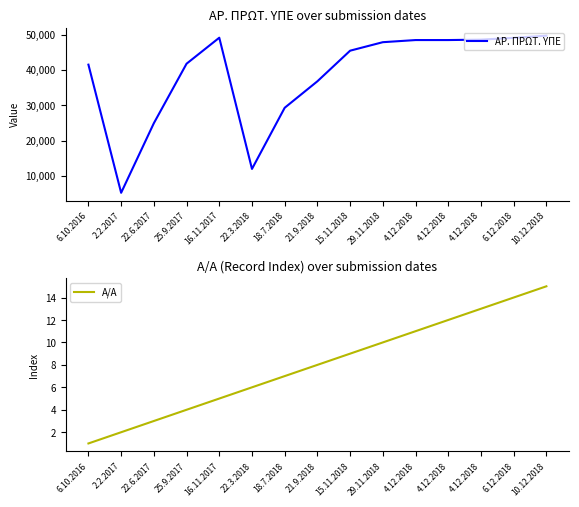

True or false: Α/Α and ΑΡ. ΠΡΩΤ. ΥΠΕ cross at least once.

False